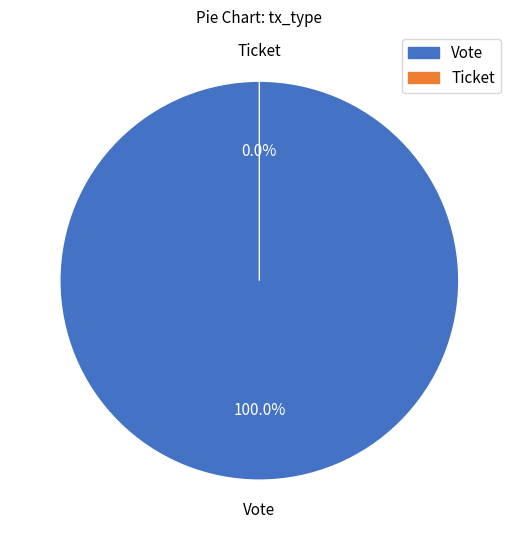

True or false: Vote accounts for 100% of the total.

True